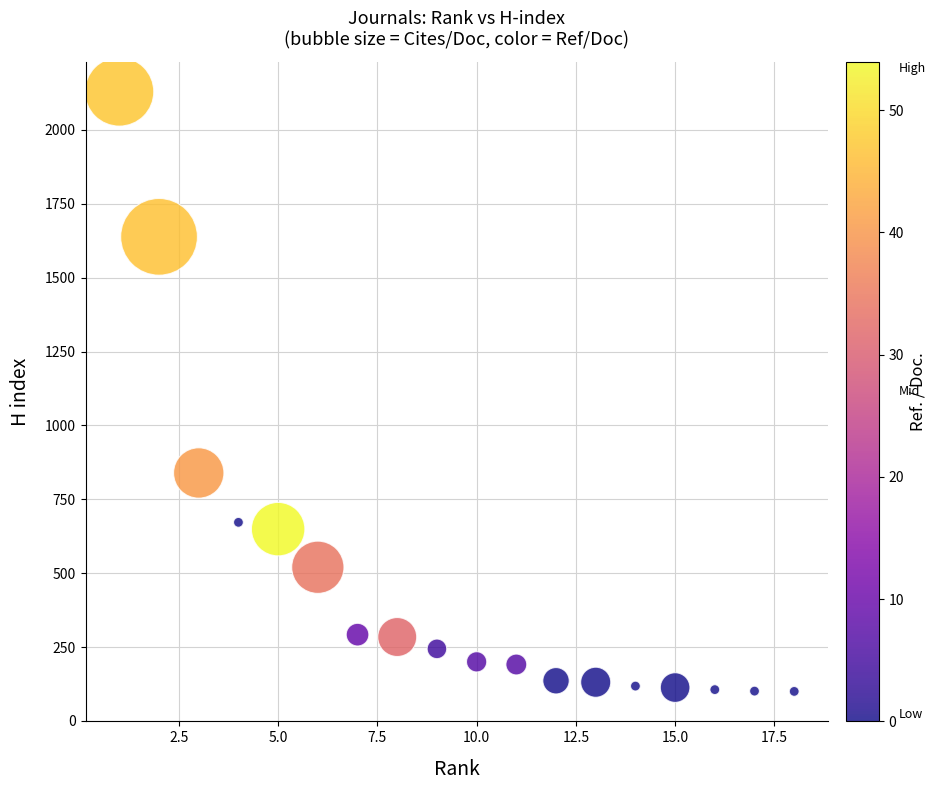

What Y value in the scatter plot is closest to 1114?

839